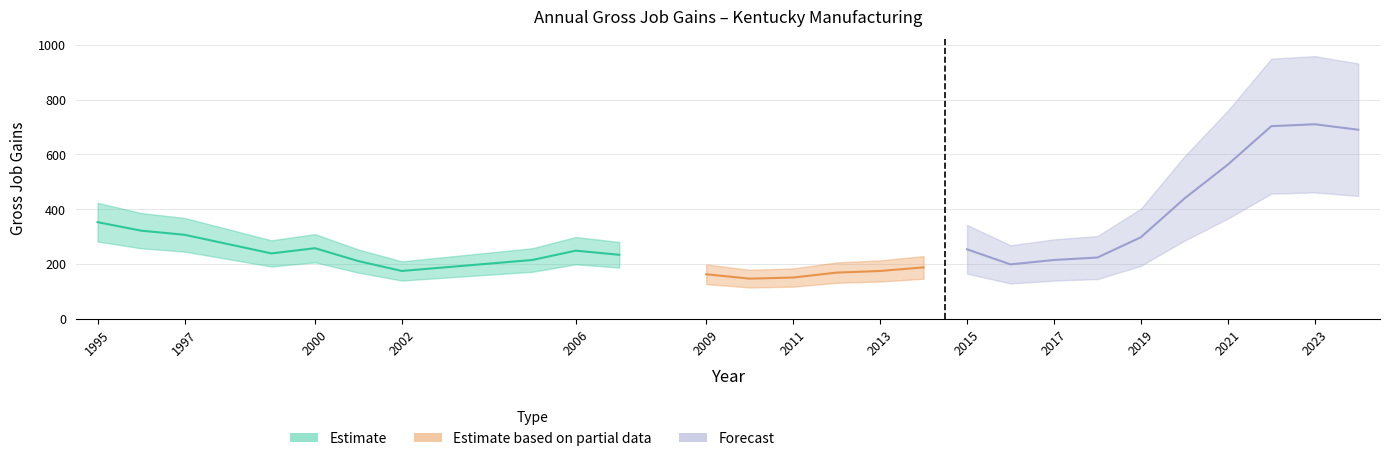

At which category is the sum across all series the highest?

2023